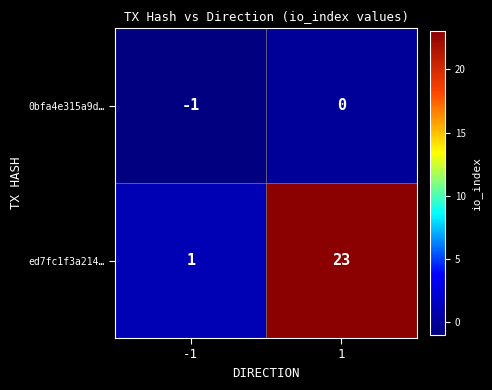

The value of ed7fc1f3a214… at 1 is 38. True or false?

False